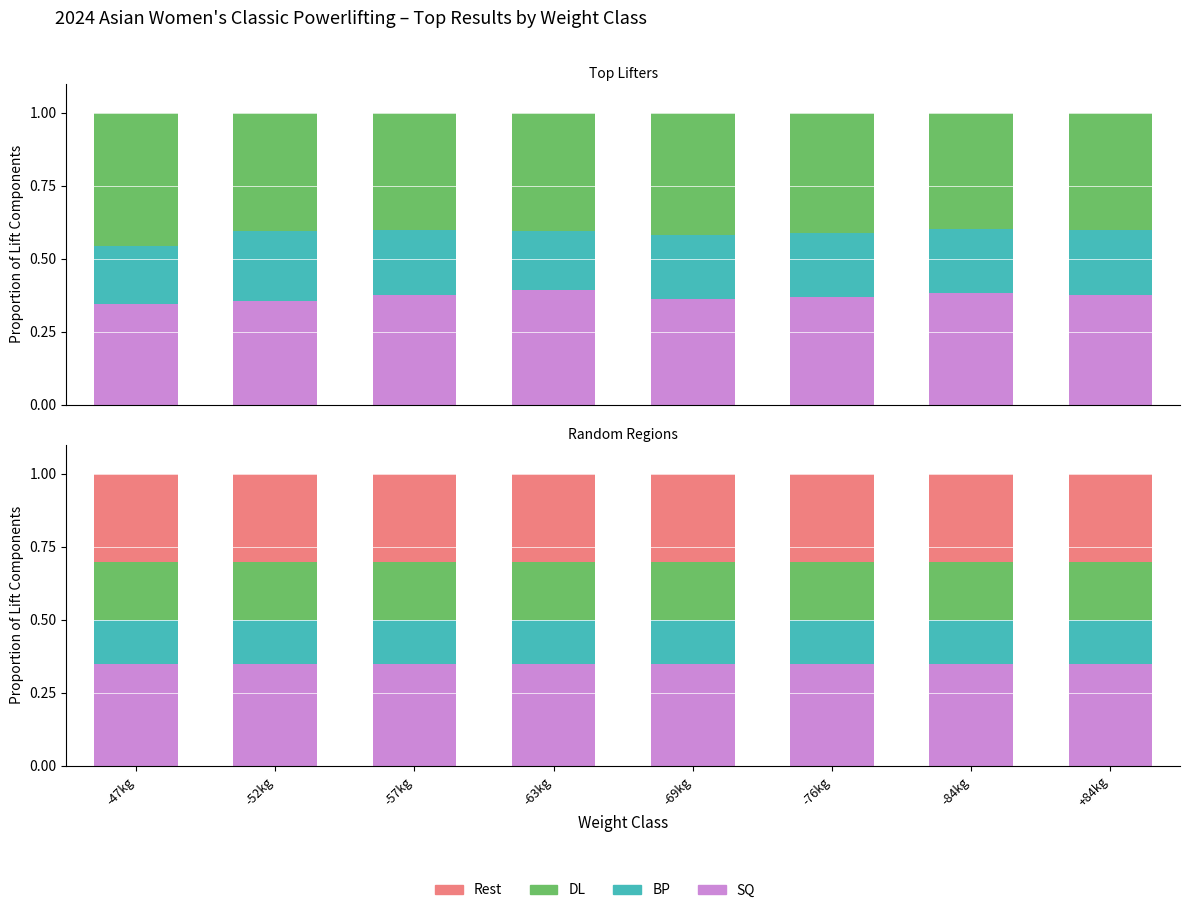

Reading right to left, extract all data points from this chart.

SQ: 0.3	0.3	0.3	0.3	0.3	0.3	0.3	0.3
BP: 0.2	0.2	0.2	0.2	0.2	0.2	0.2	0.2
DL: 0.2	0.2	0.2	0.2	0.2	0.2	0.2	0.2
Rest: 0.3	0.3	0.3	0.3	0.3	0.3	0.3	0.3